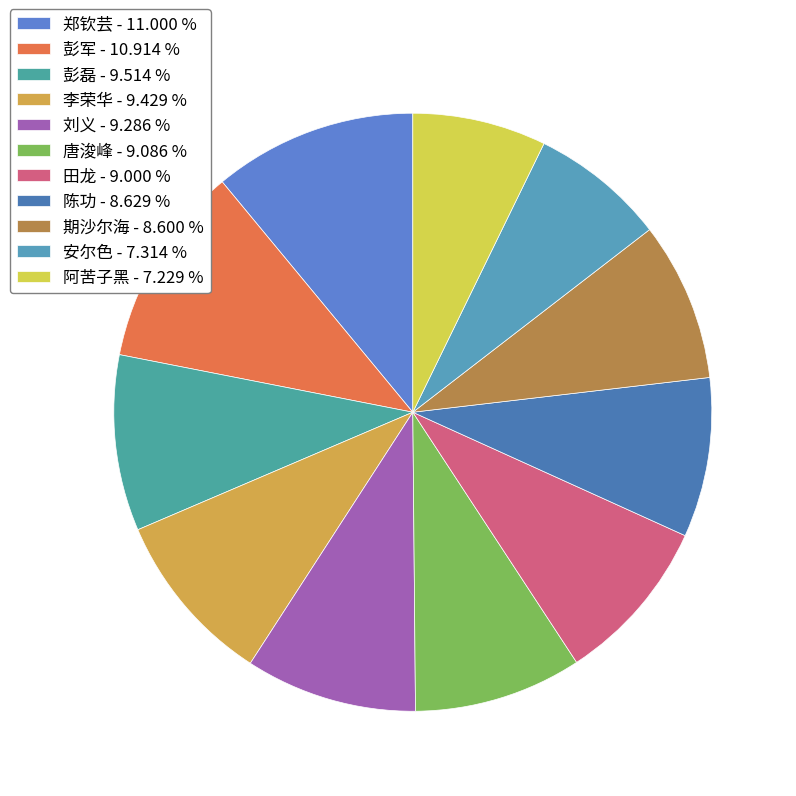

Does 陈功 account for over 50% of the chart?

No